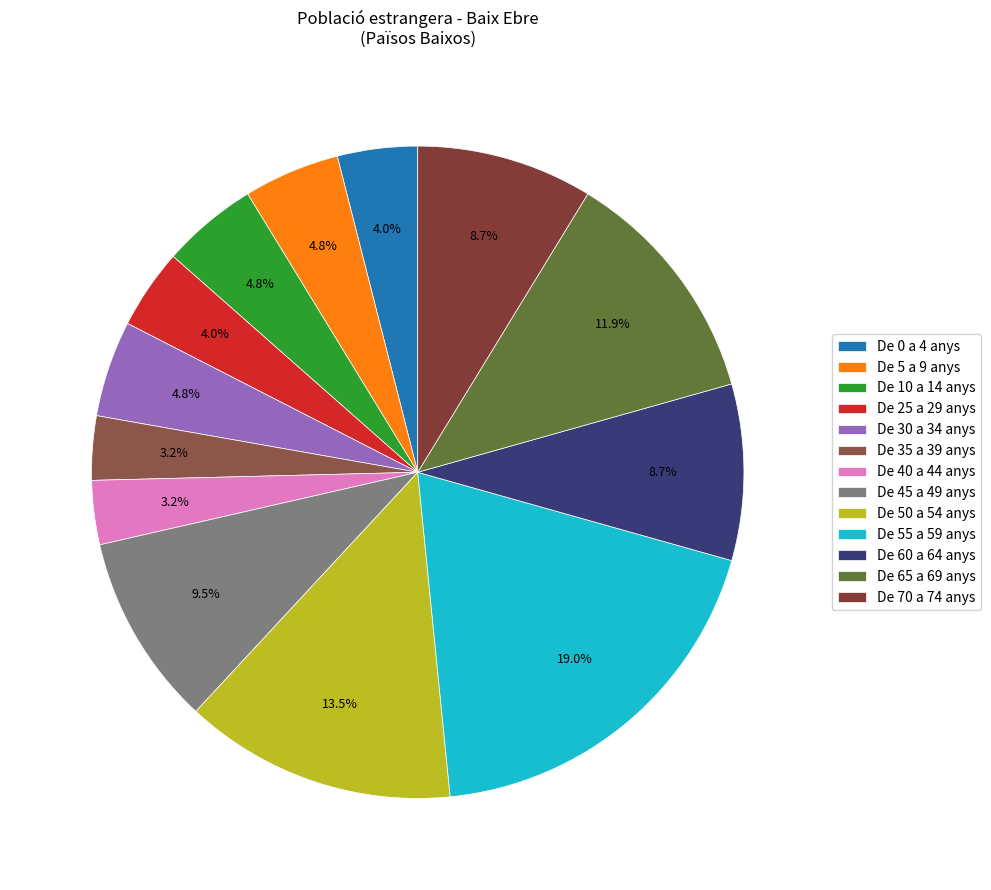

The De 35 a 39 anys slice represents 16% of the pie. True or false?

False